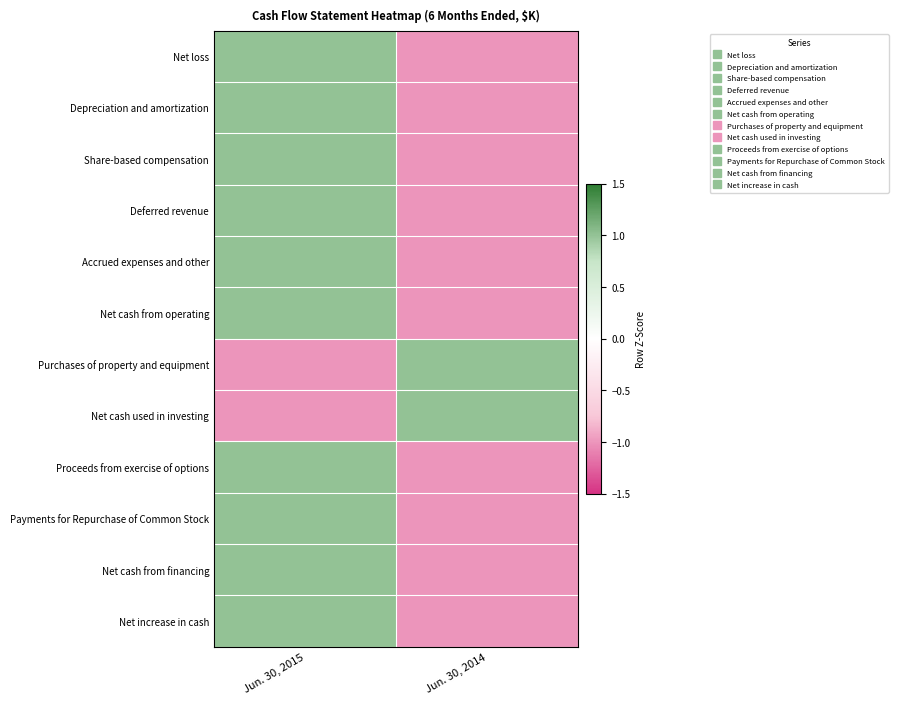

At which category does the chart reach its minimum across all series?

Jun. 30, 2014